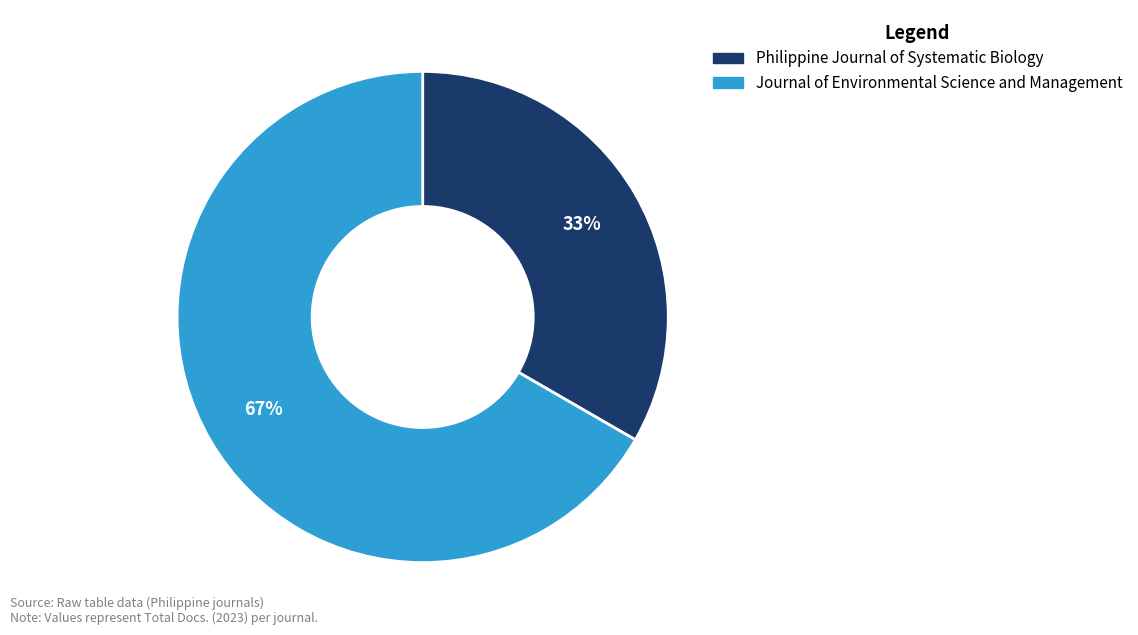

To the nearest percent, what is the combined percentage of Journal of Environmental Science and Management and Philippine Journal of Systematic Biology?

100%